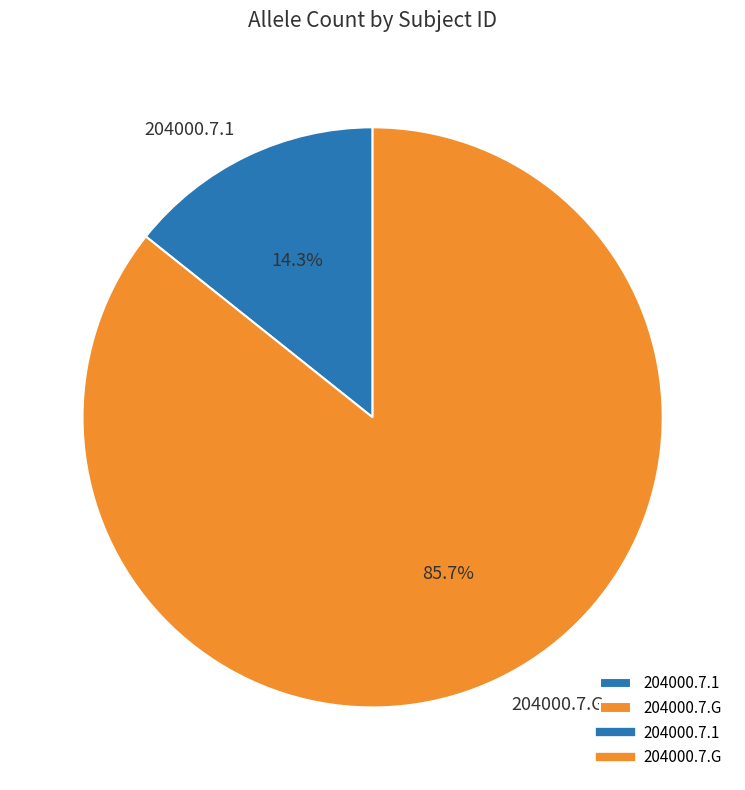

What is the largest slice in the pie chart?

204000.7.G